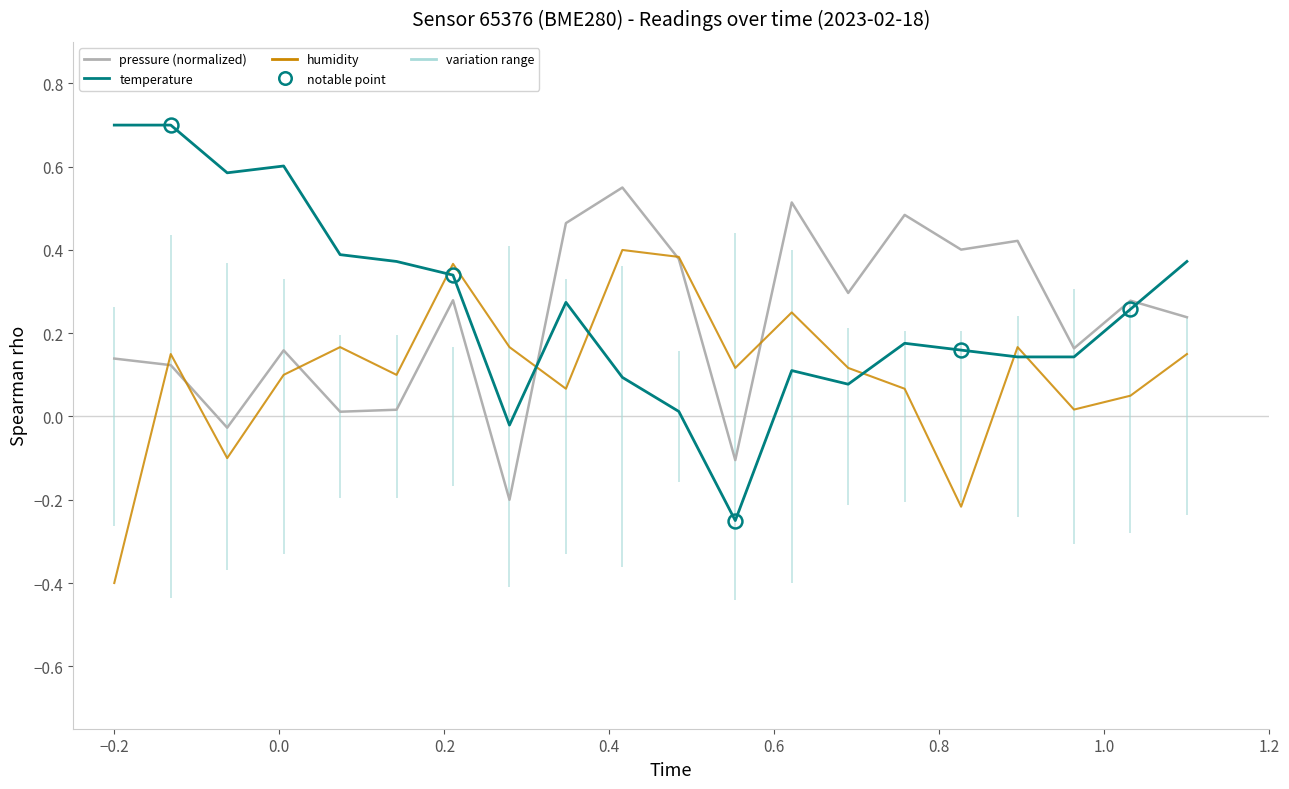

How many negative values does the pressure (normalized) series have?

3